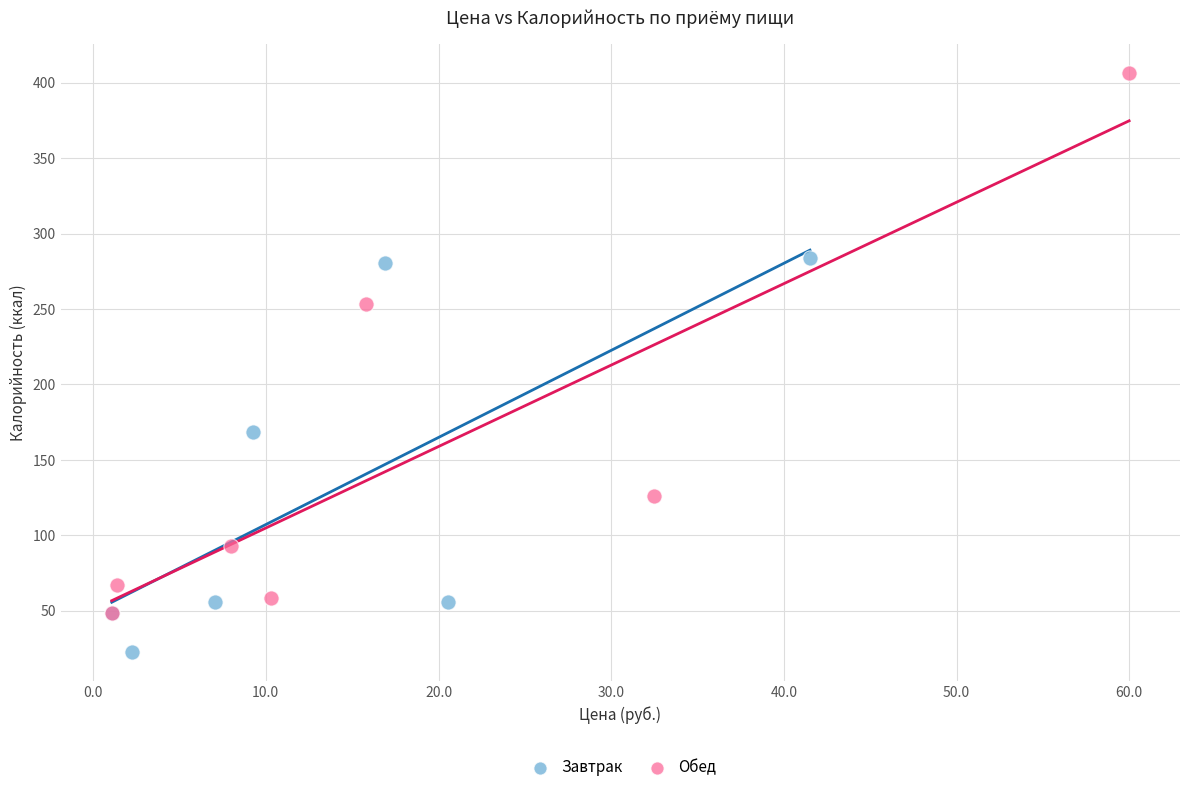

Which series reaches the maximum Y coordinate?

Обед